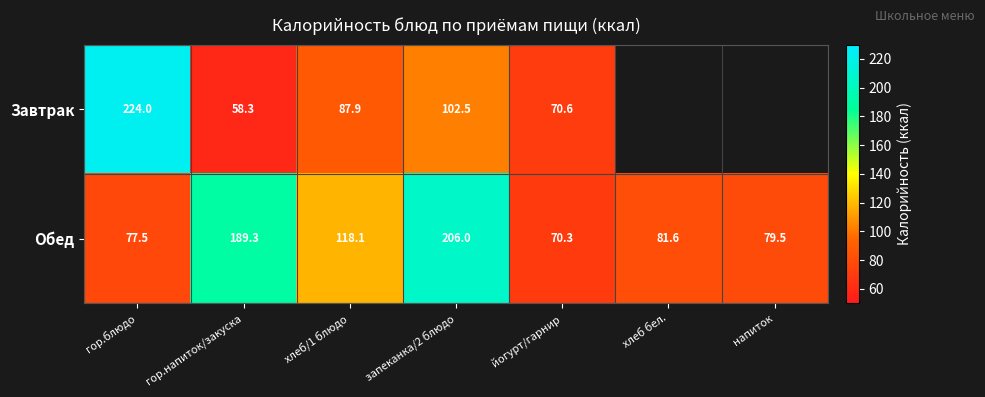

List the labels in order of Обед value, smallest first.

йогурт/гарнир, гор.блюдо, напиток, хлеб бел., хлеб/1 блюдо, гор.напиток/закуска, запеканка/2 блюдо